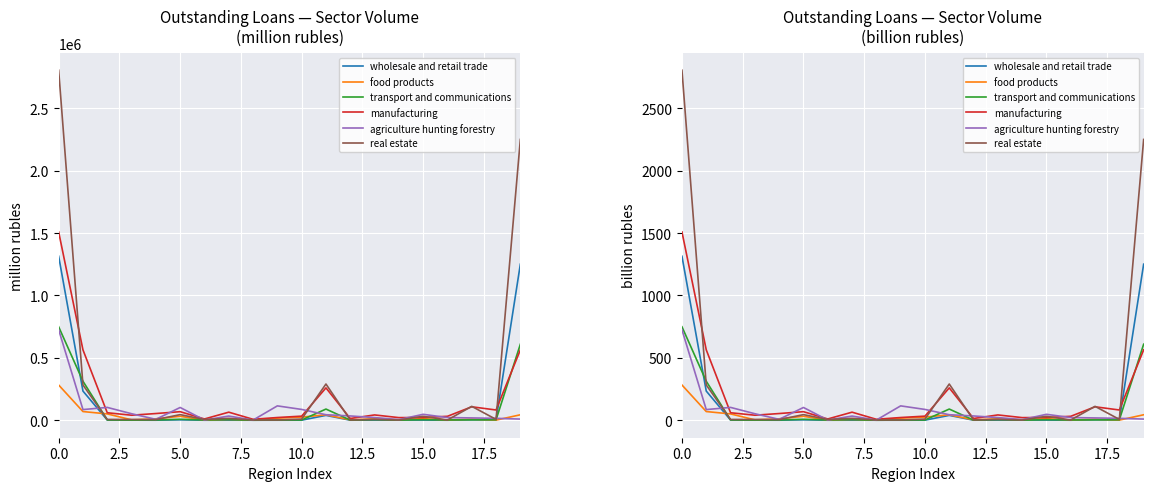

True or false: wholesale and retail trade has a value of 0.9 at 10.

True